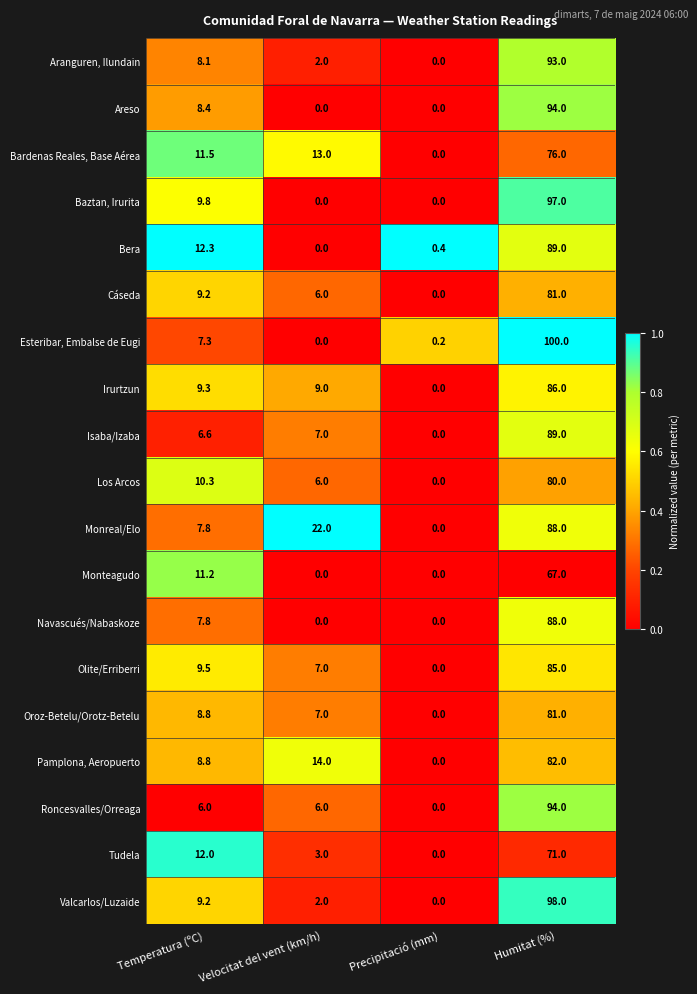

Which series has the widest spread of values?

Esteribar, Embalse de Eugi